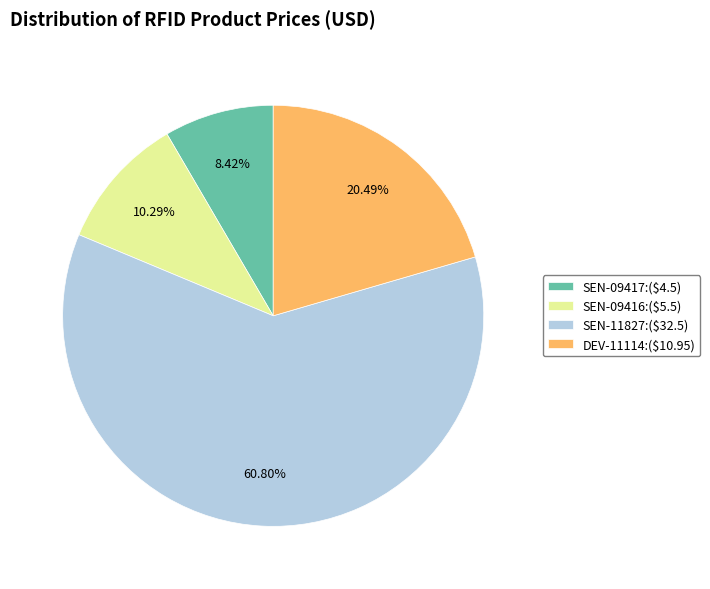

To the nearest percent, what is the difference between the largest and smallest slice percentages?

52%